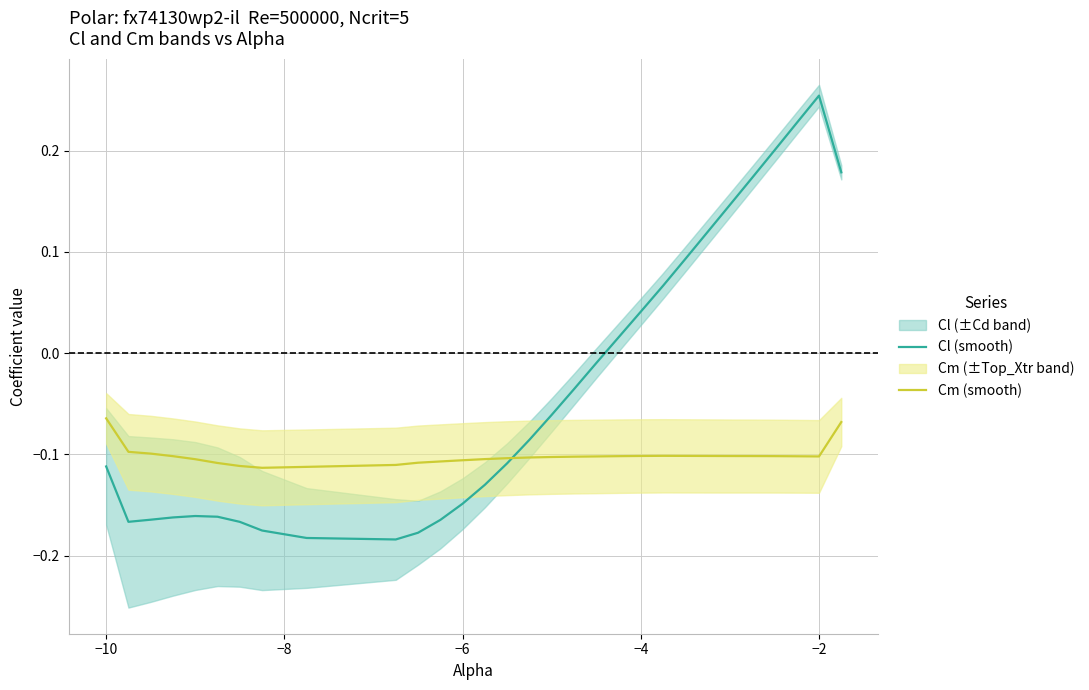

At how many categories does at least one series exceed 0?

11